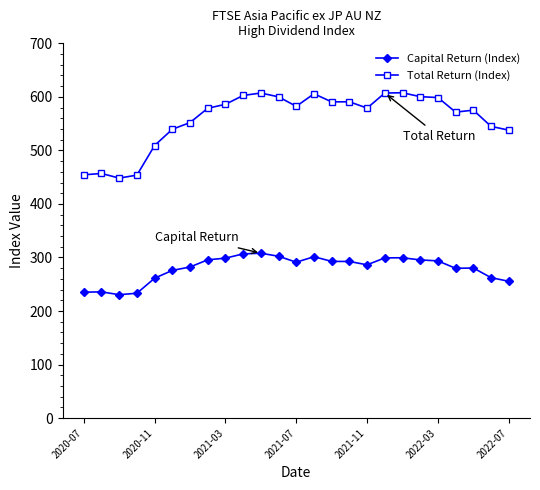

True or false: Total Return (Index) and Capital Return (Index) cross at least once.

False